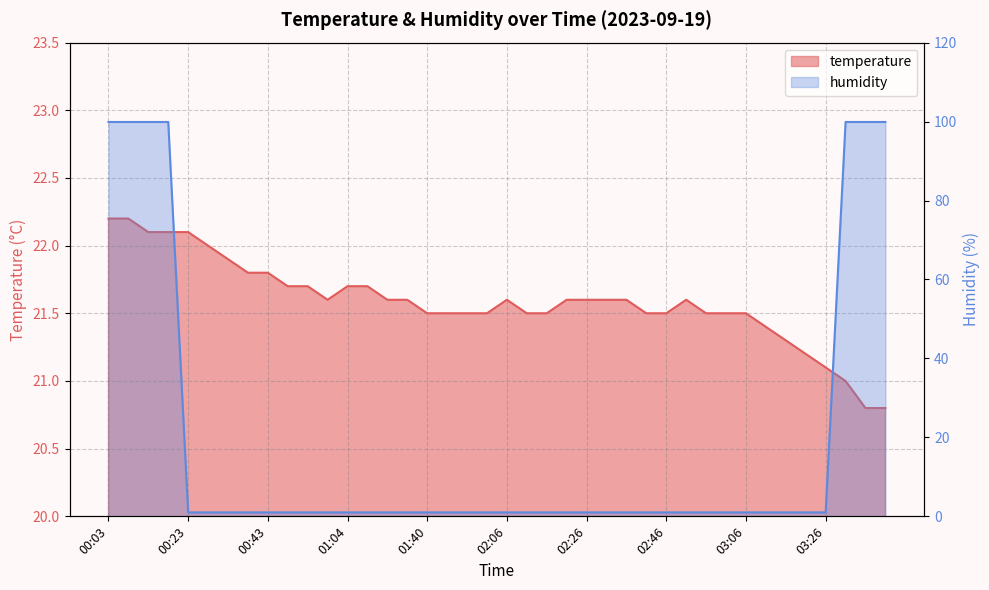

What position from the left is 03:41?

40